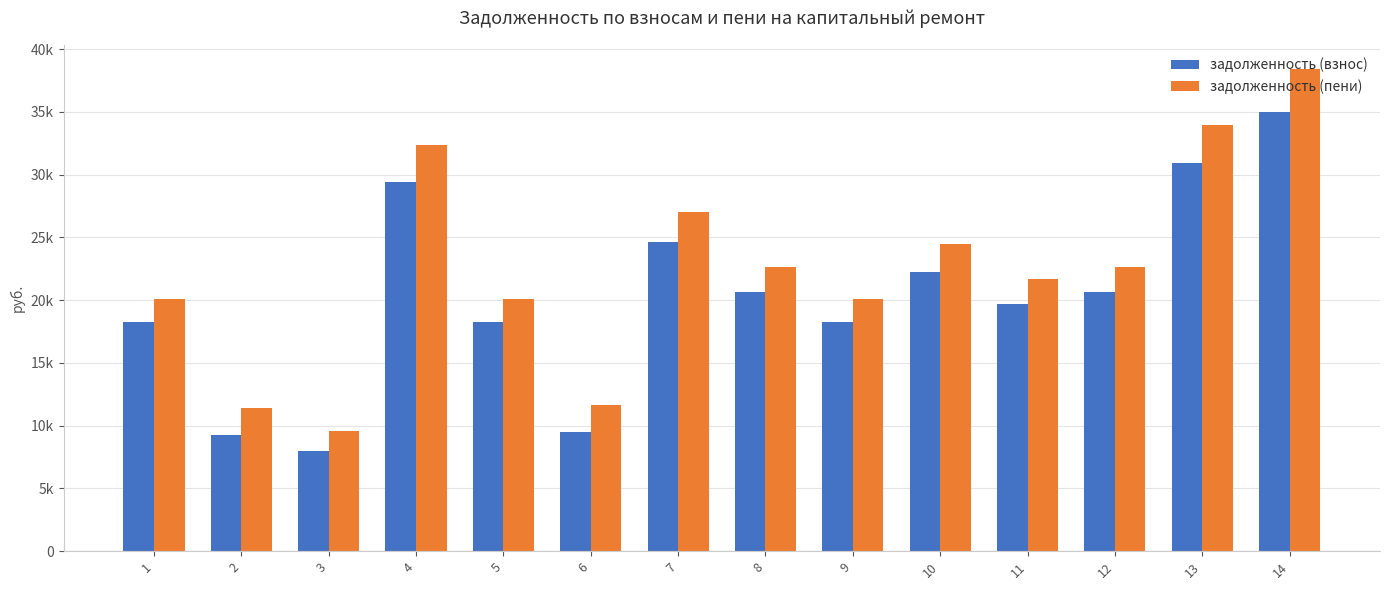

Reading left to right, list all the values displayed in this chart.

задолженность (взнос): 18277.7	9226.0	7998.0	29450.2	18277.7	9499.0	24623.5	20629.8	18277.7	22271.4	19723.3	20629.8	30895.8	34962.9
задолженность (пени): 20068.1	11407.6	9546.0	32335.0	20068.1	11680.6	27035.5	22650.6	20068.1	24453.0	21655.3	22650.6	33922.2	38387.7